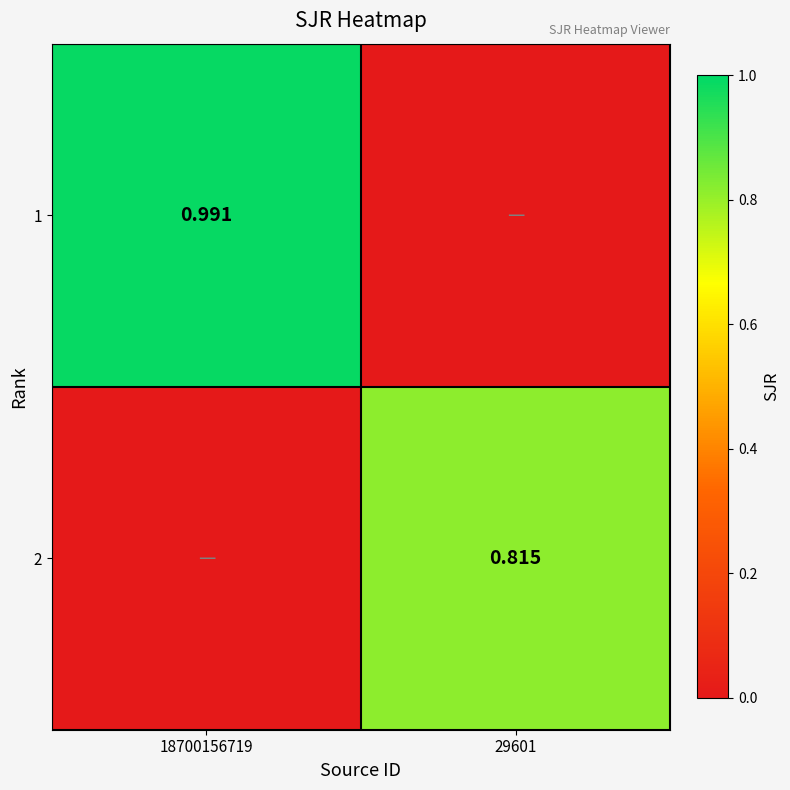

Count the number of data series in this chart.

2